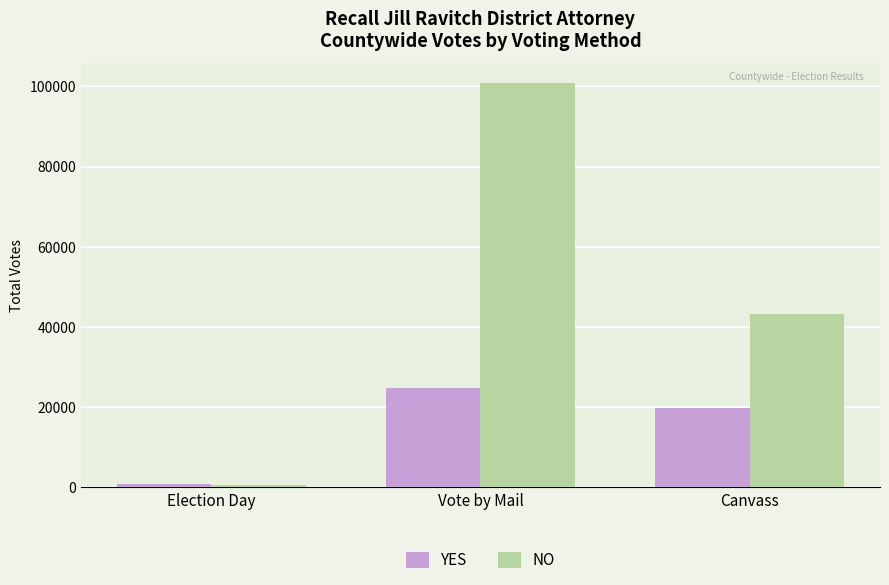

Read the YES value at Canvass, to the nearest 10.

19810